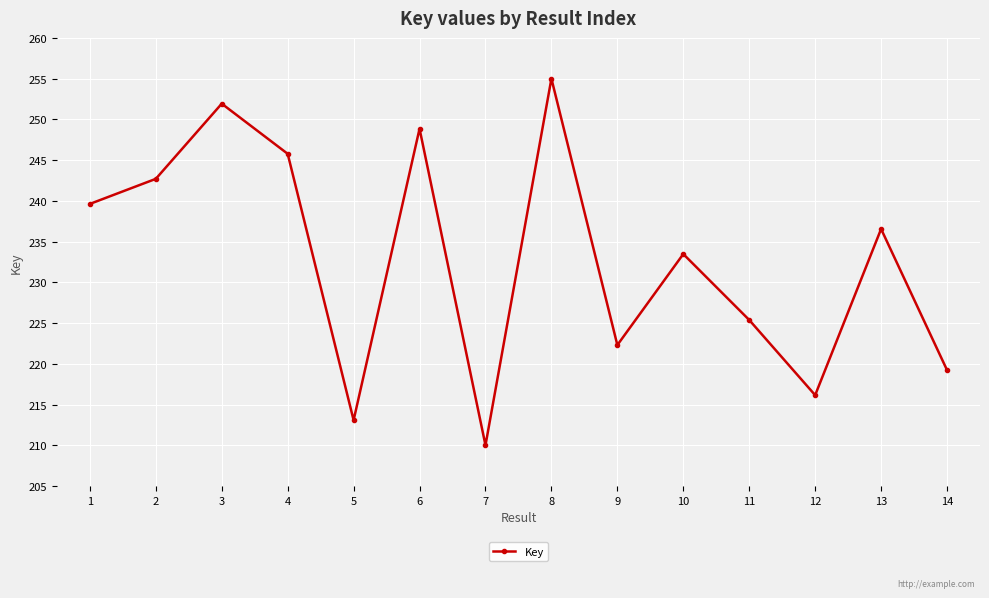

True or false: the data shows 225.4 at 11.

True